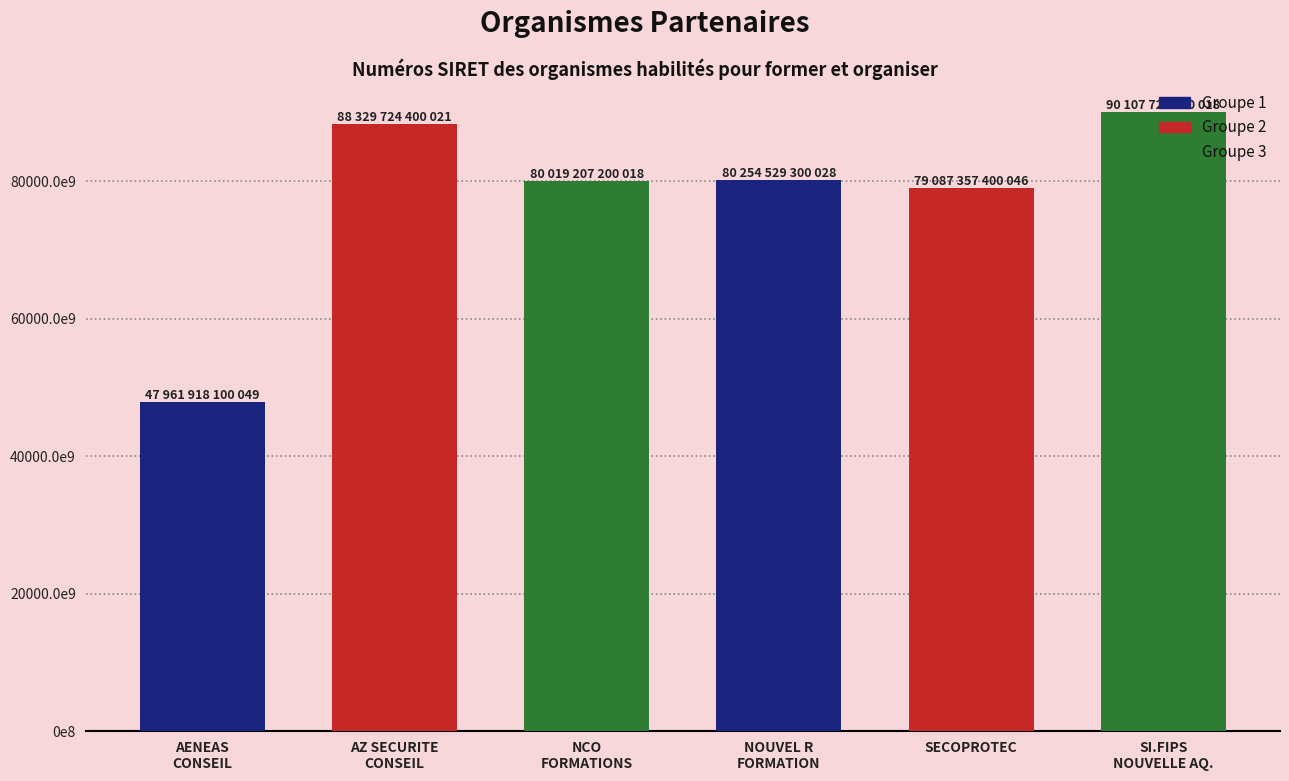

List the labels in order of value, largest first.

SI.FIPS
NOUVELLE AQ., AZ SECURITE
CONSEIL, NOUVEL R
FORMATION, NCO
FORMATIONS, SECOPROTEC, AENEAS
CONSEIL